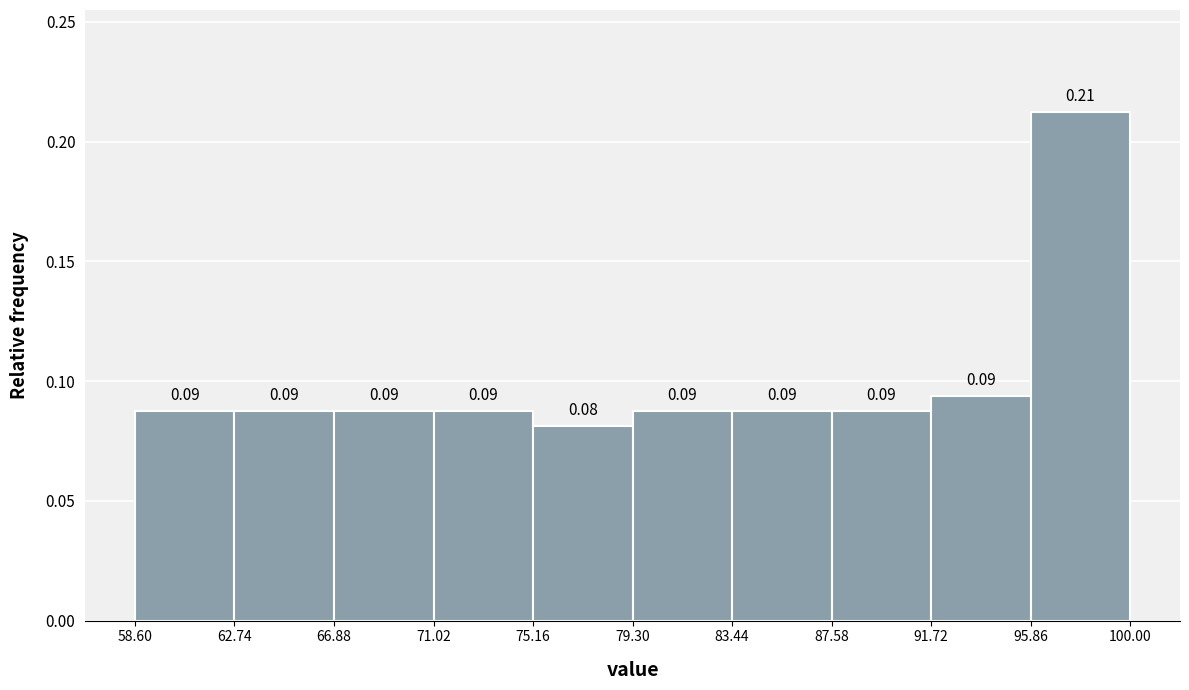

Which range on the x-axis has the tallest bar?

95.86 to 100.00